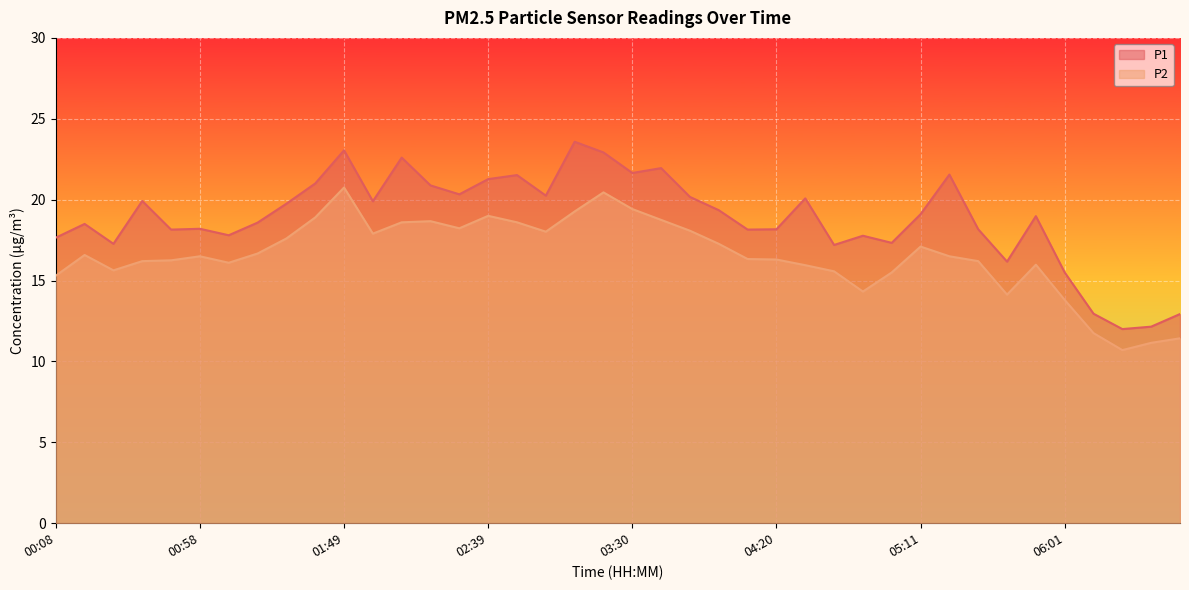

What is the sum of the P2 values at 03:10 and 01:19?

35.9